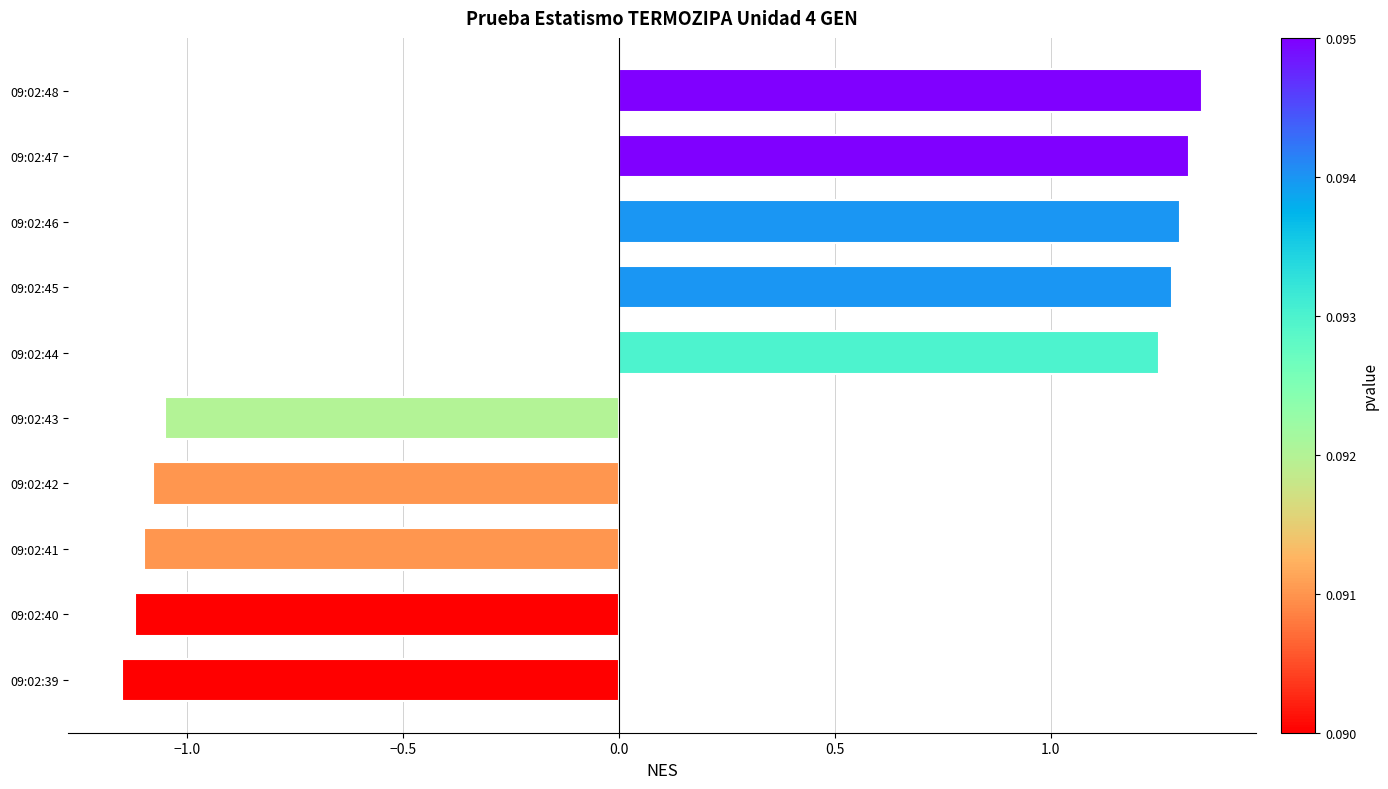

What is the average value?

0.1